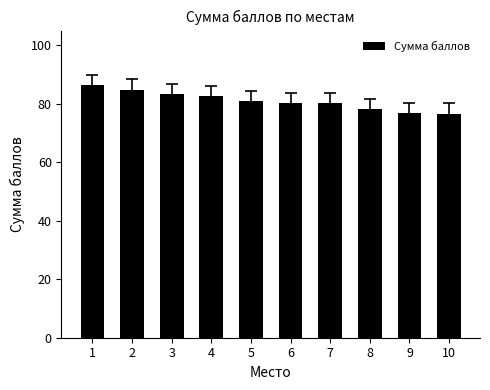

The chart shows a value of 83.2 at 3. True or false?

True